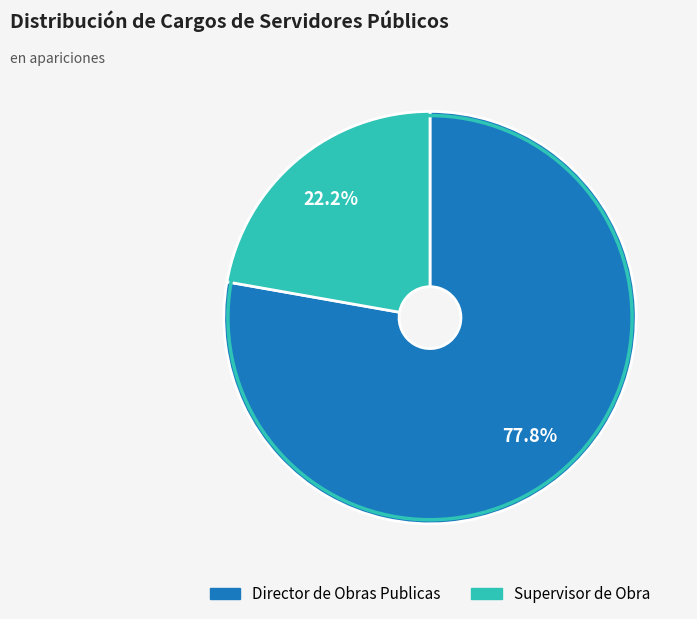

Which slice is the smallest?

Supervisor de Obra